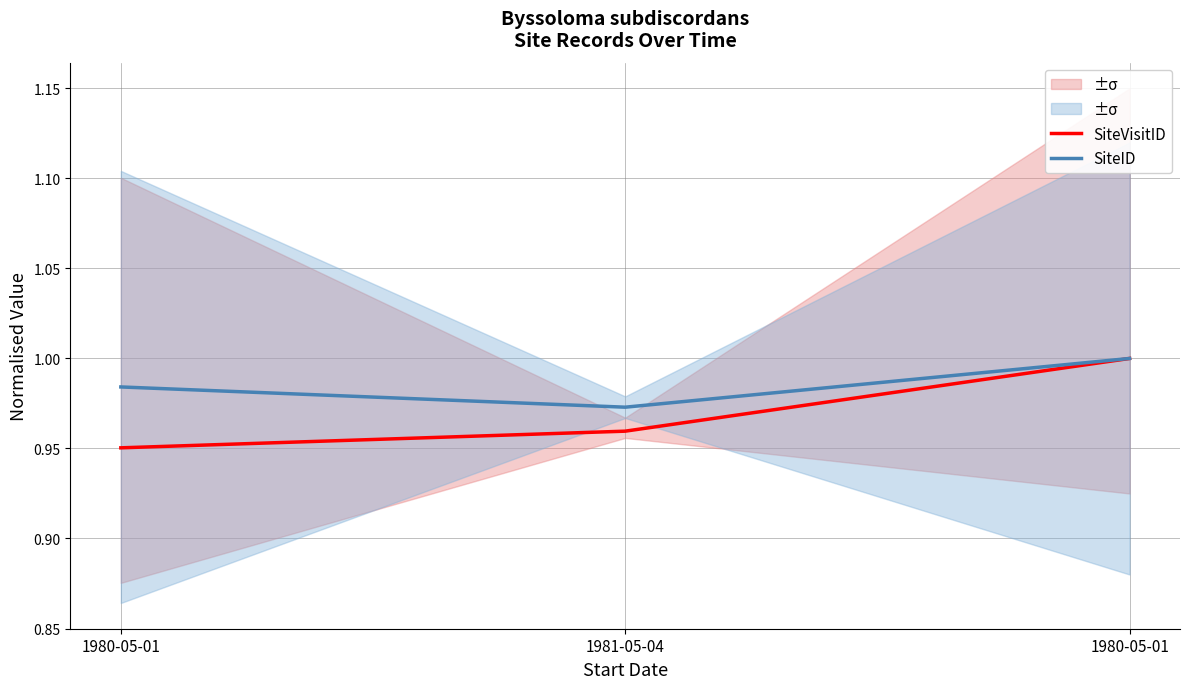

What is the value of the SiteID point at the 3rd from the left?

1.0